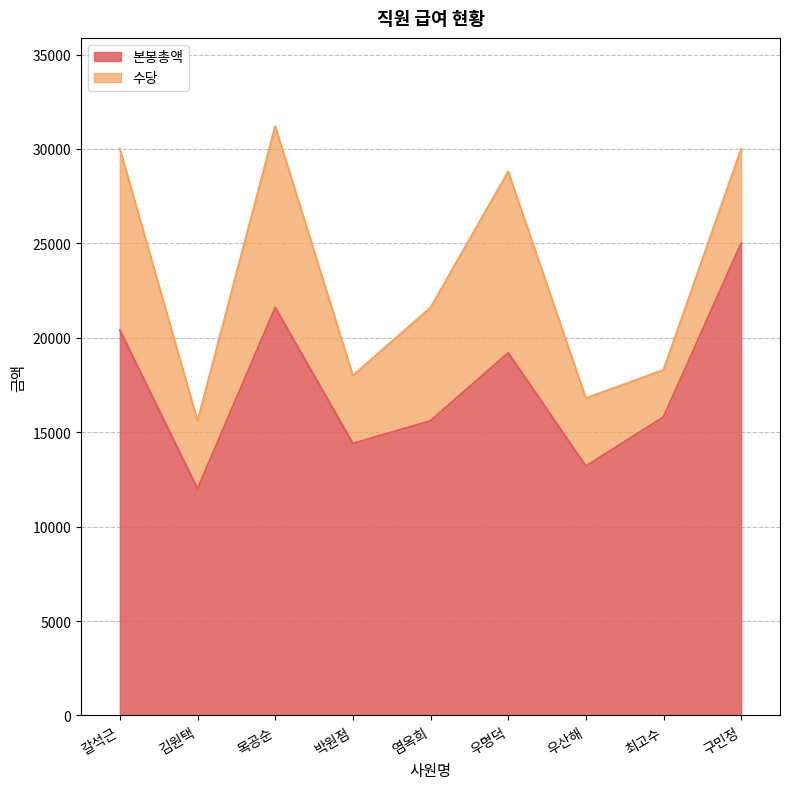

Is it true that the value at 박원점 is 9883?

False